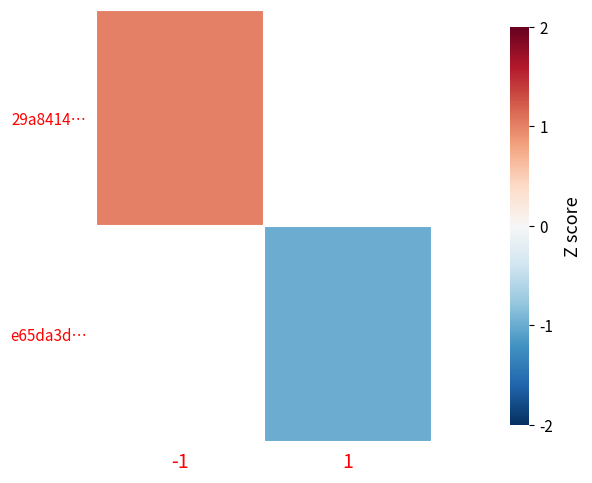

At which category does the chart reach its minimum across all series?

1